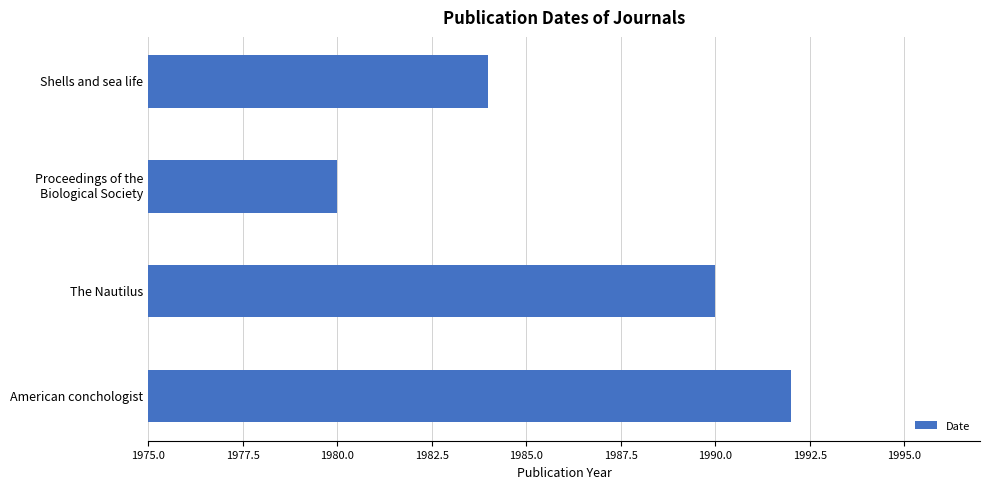

The chart shows a value of 420 at American conchologist. True or false?

False